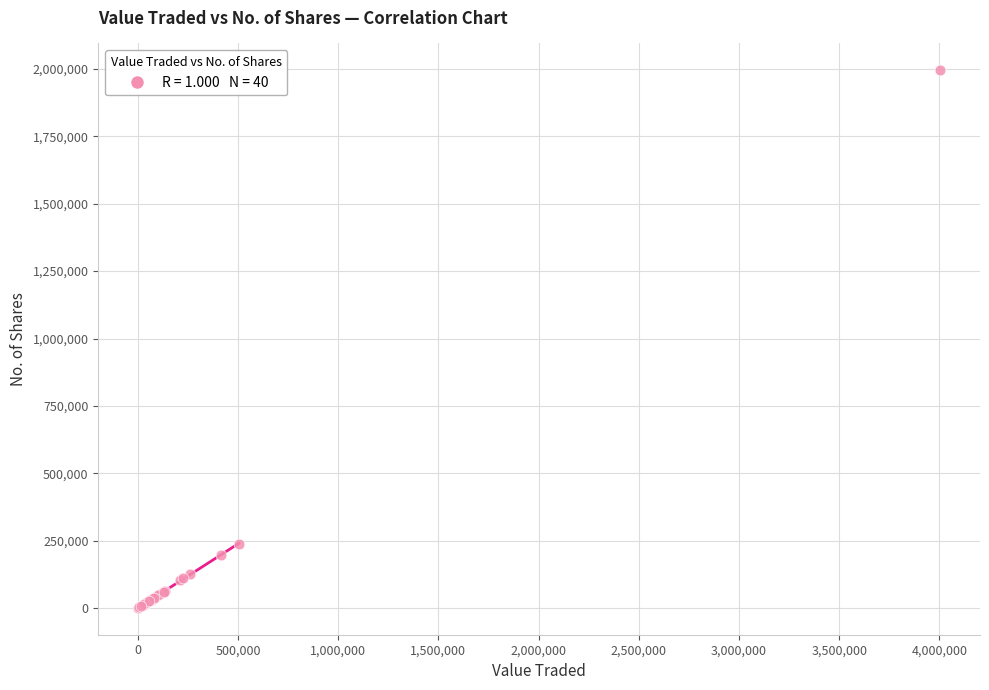

What Y value in the scatter plot is closest to 998201?

238424